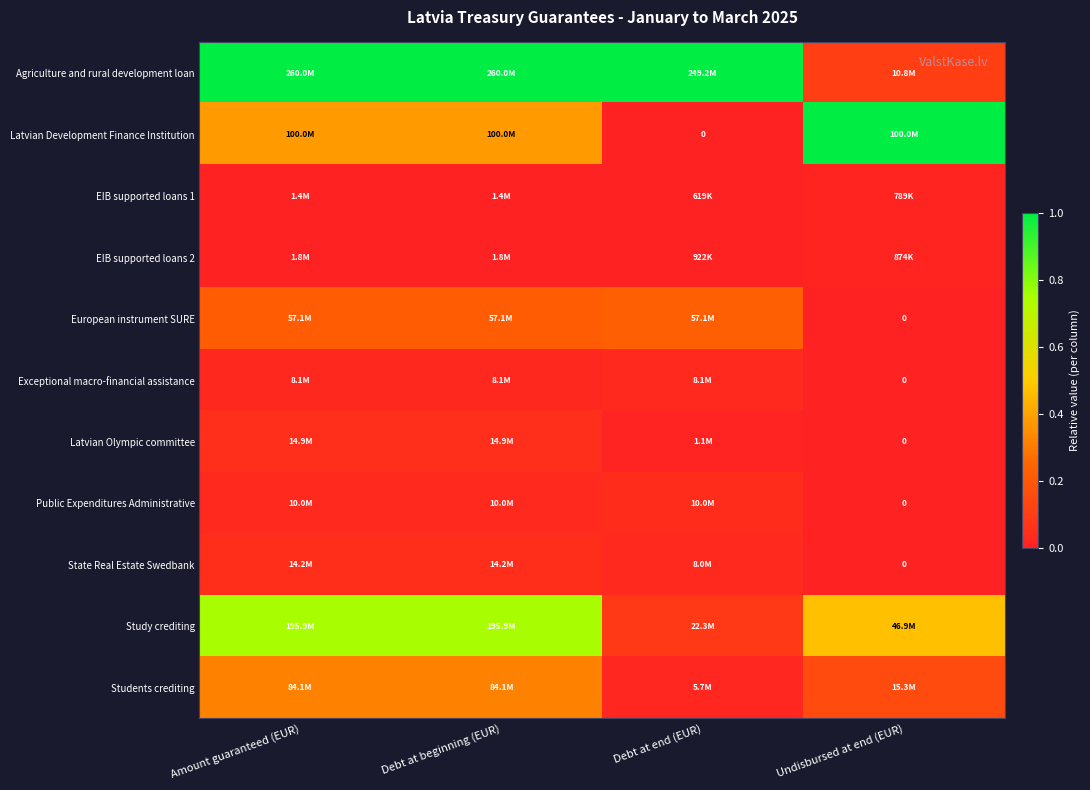

The value of Latvian Olympic committee at Debt at beginning (EUR) is 0.1. True or false?

False